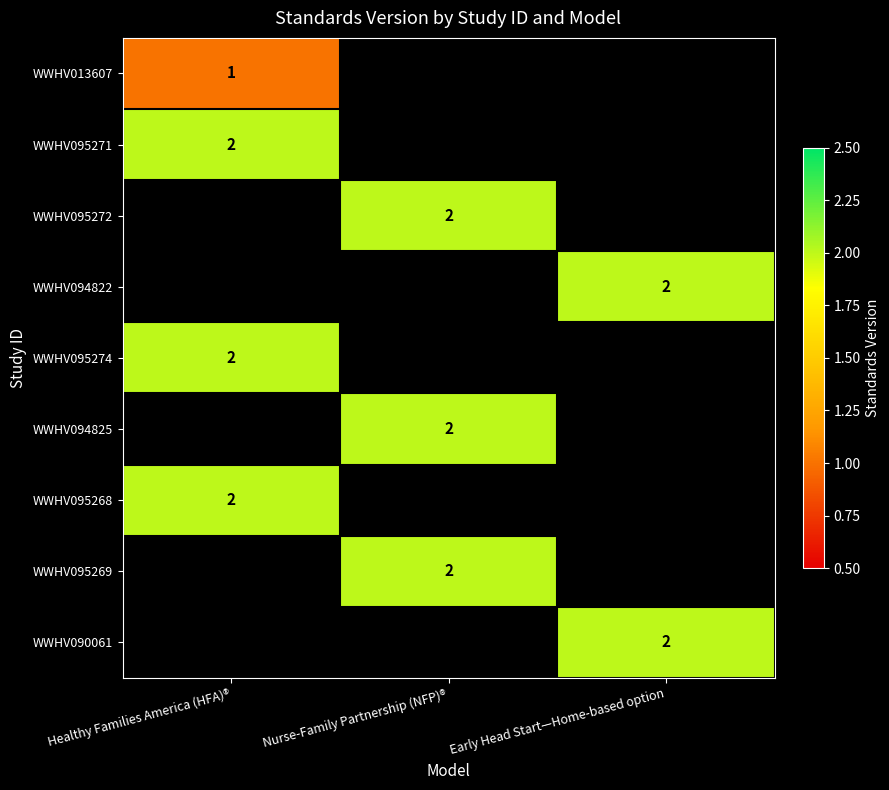

Is it true that WWHV090061 equals 1 at Early Head Start—Home-based option?

False